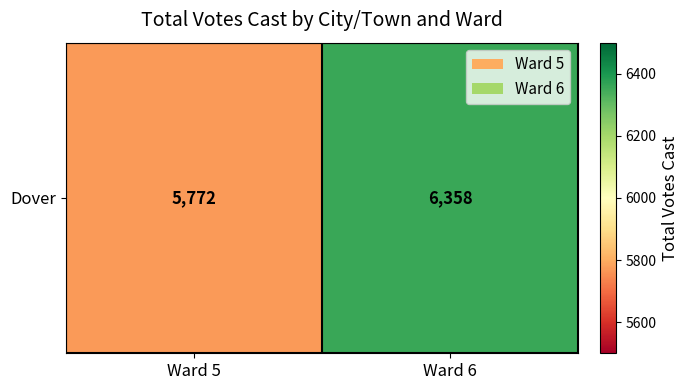

What is the smallest value displayed?

5772